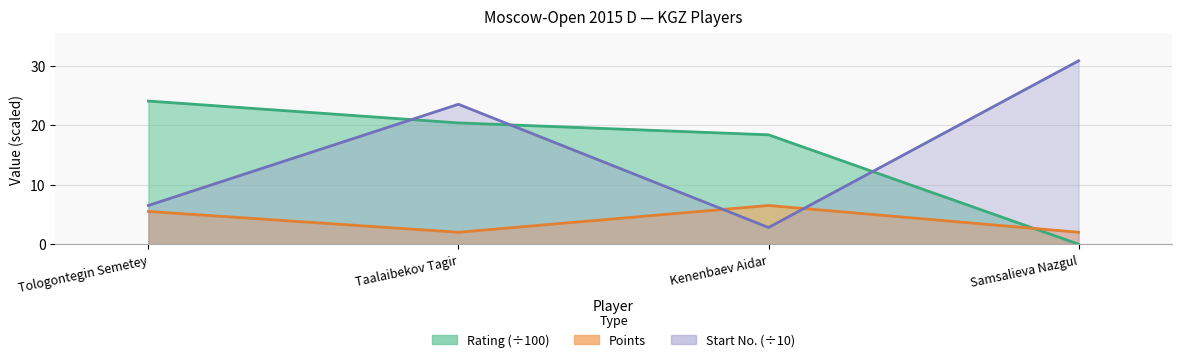

At which category is the sum across all series the highest?

Taalaibekov Tagir